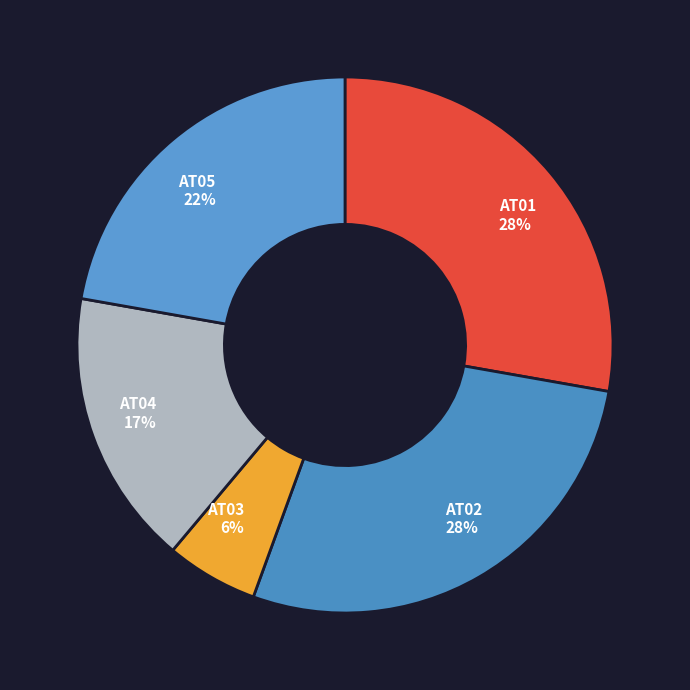

What is the ratio of the value at AT05 to the value at AT02?

0.8